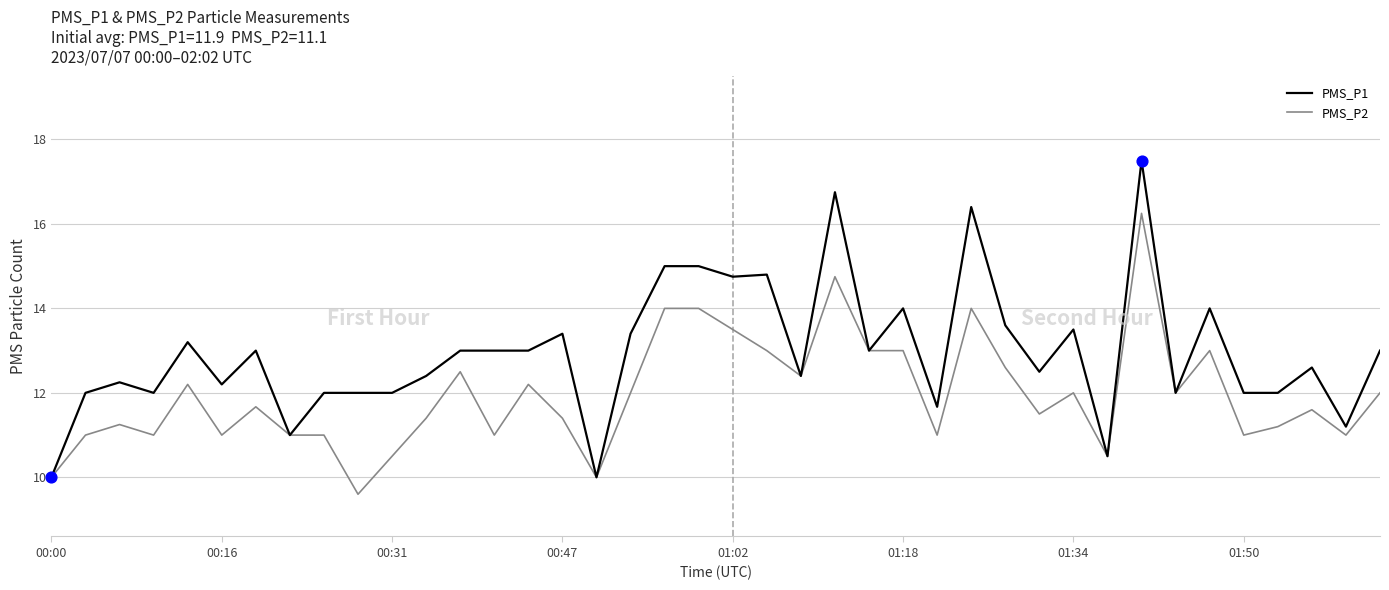

Which series has the widest spread of values?

PMS_P1